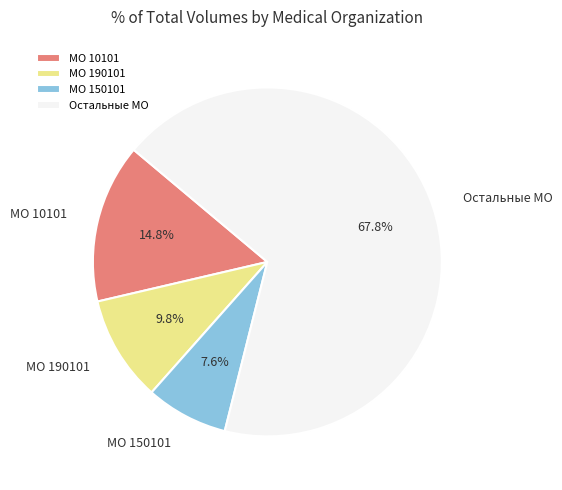

What is the smallest slice in the pie chart?

МО 150101